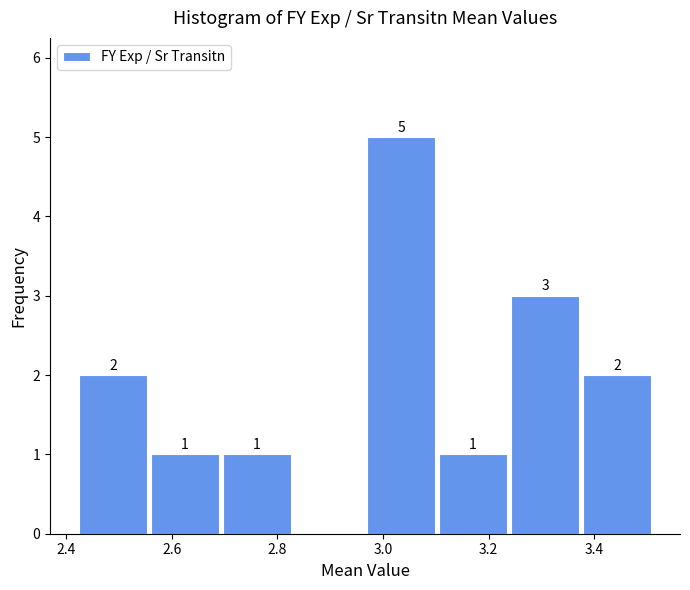

Over which range of the x-axis is the bar tallest?

2.96 to 3.10